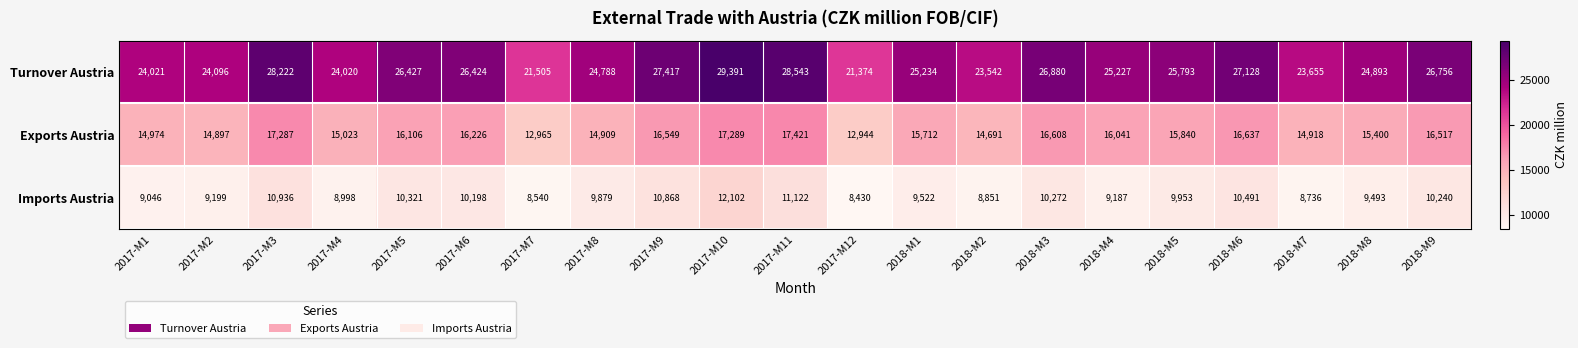

At which category does the chart reach its minimum across all series?

2017-M12